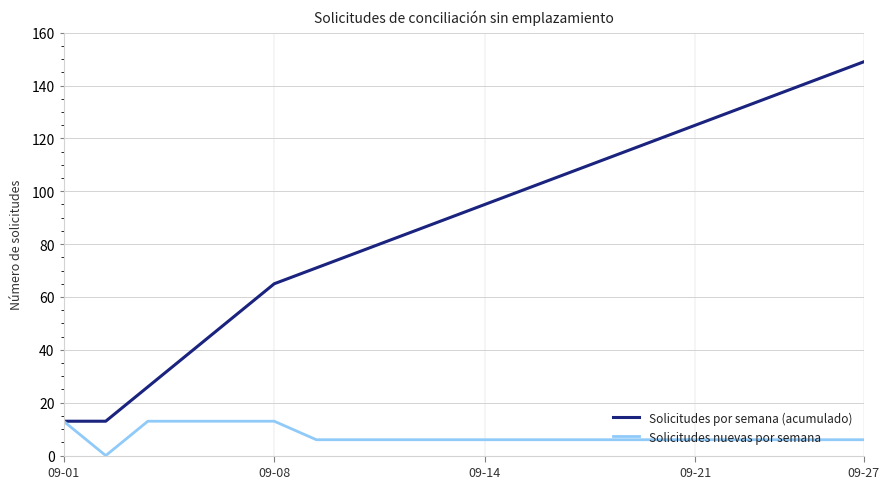

Which series has the largest range (max minus min)?

Solicitudes por semana (acumulado)